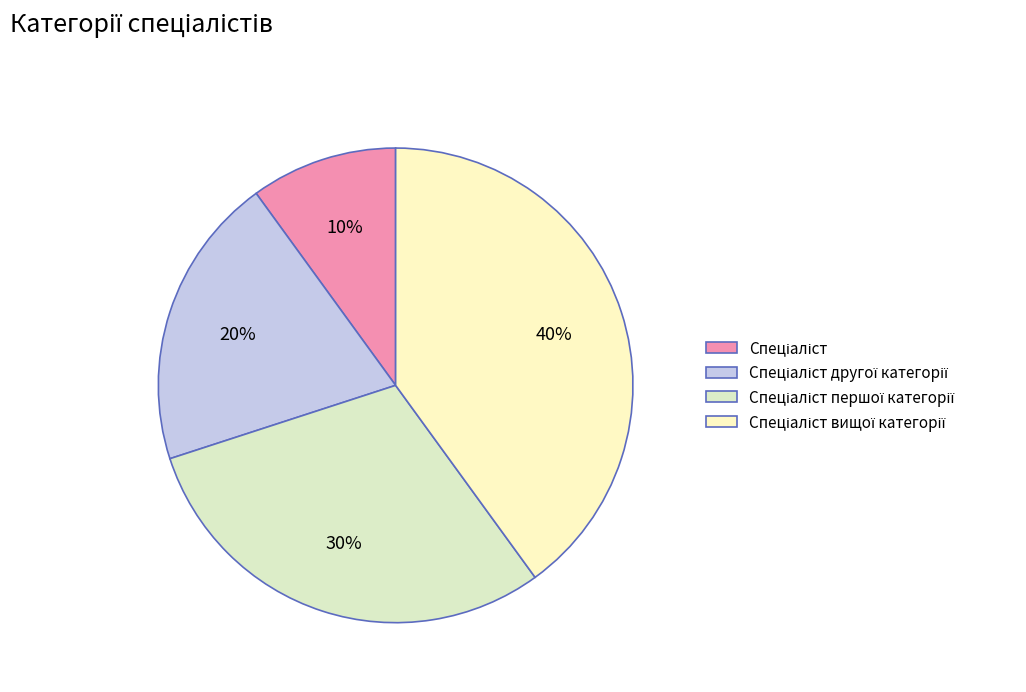

Is there any slice that represents more than half of the pie?

No